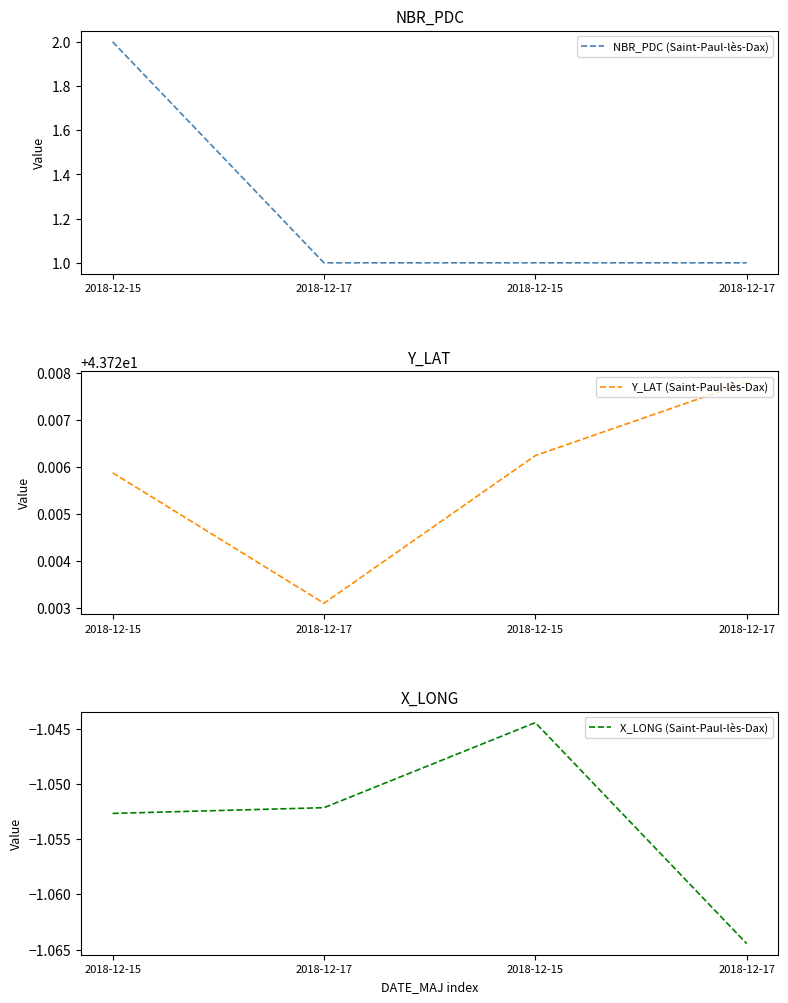

Between 2018-12-15 and 2018-12-17, which series saw the biggest shift?

NBR_PDC (Saint-Paul-lès-Dax)